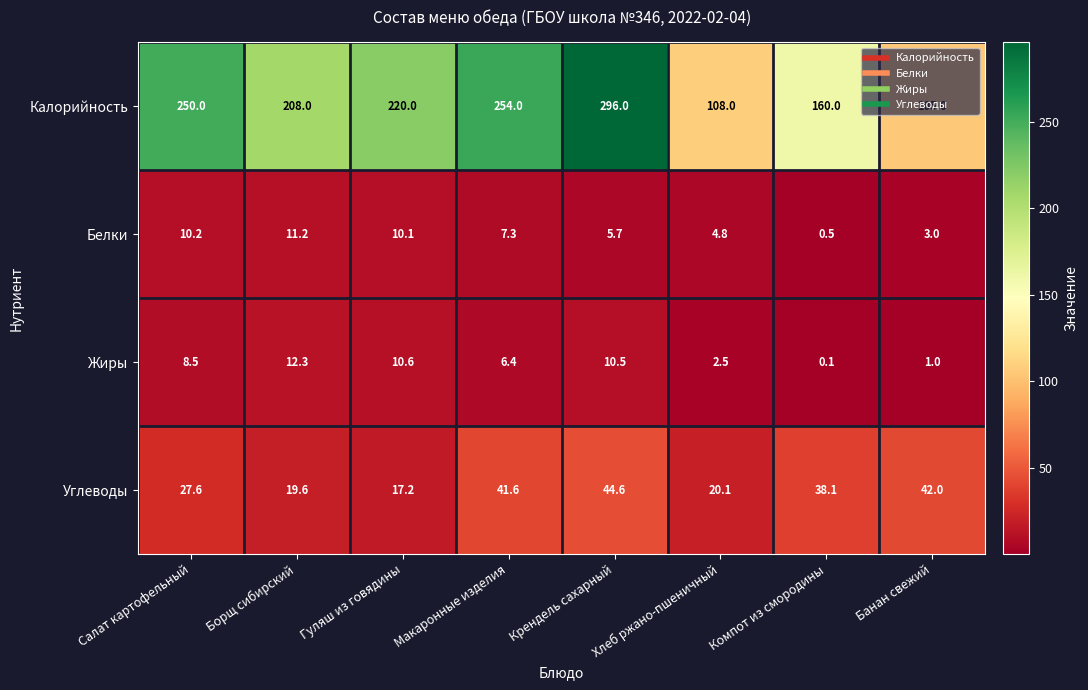

At Хлеб ржано-пшеничный, list the series in order from largest to smallest.

Калорийность, Углеводы, Белки, Жиры